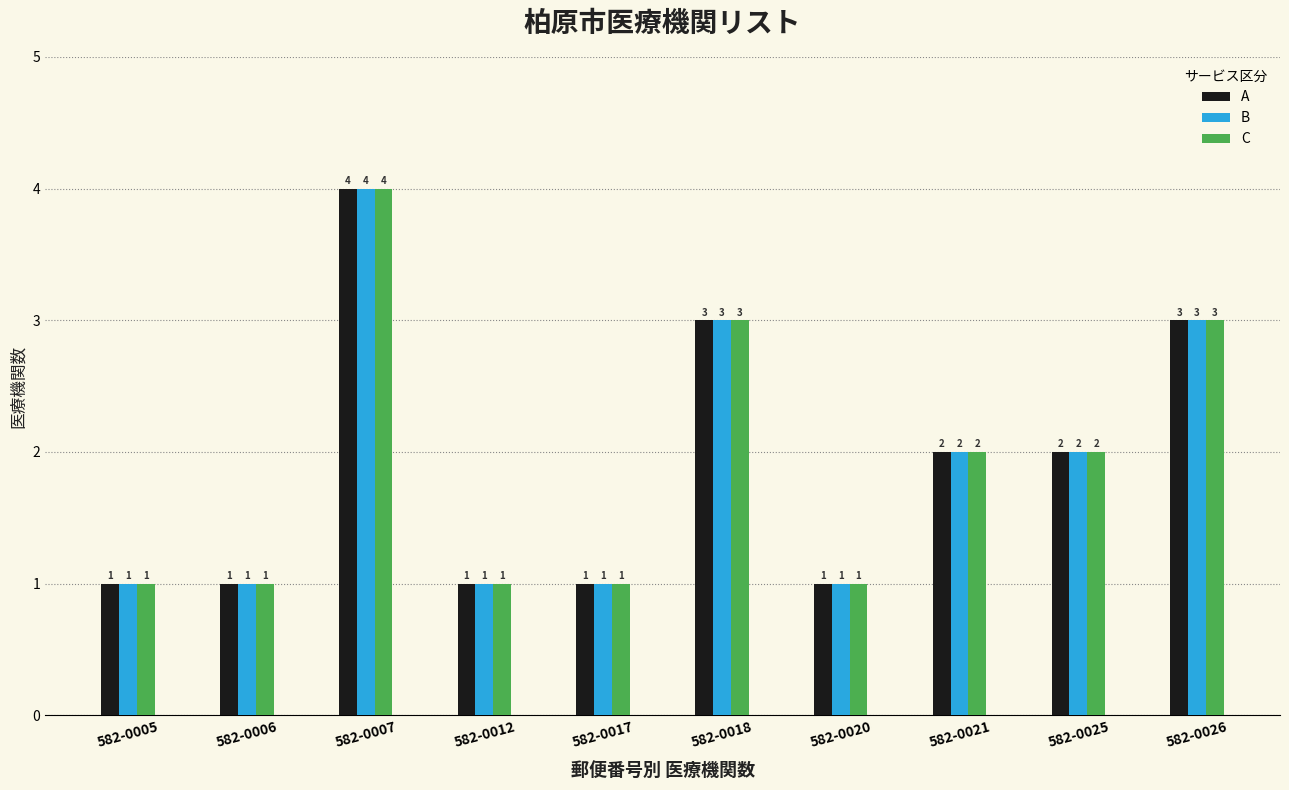

What is the value of the B bar at the 9th from the left?

2